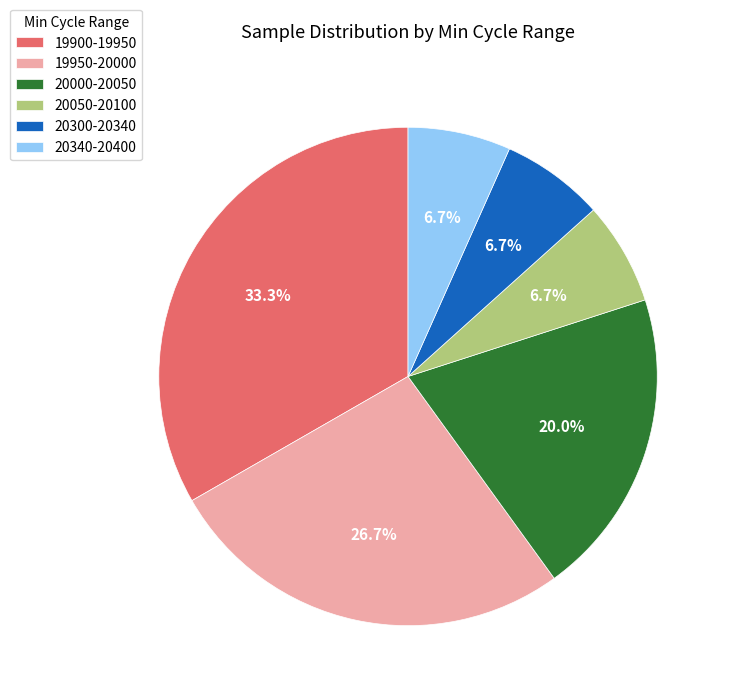

Is the sum of 20000-20050 and 19900-19950 greater than half?

Yes